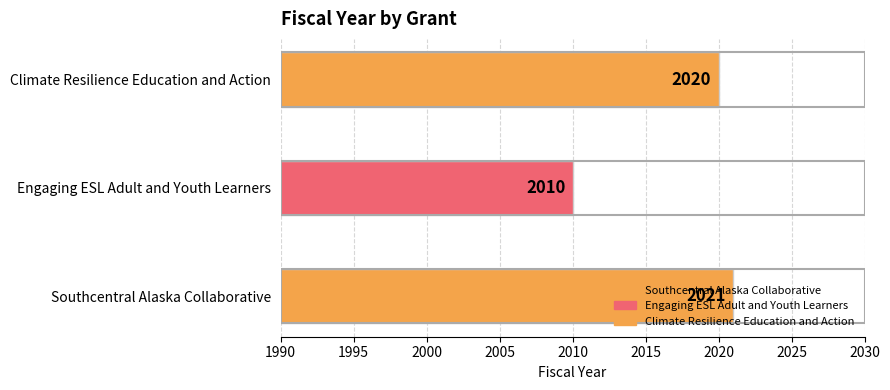

Are the bars grouped side by side (vs. stacked)?

No